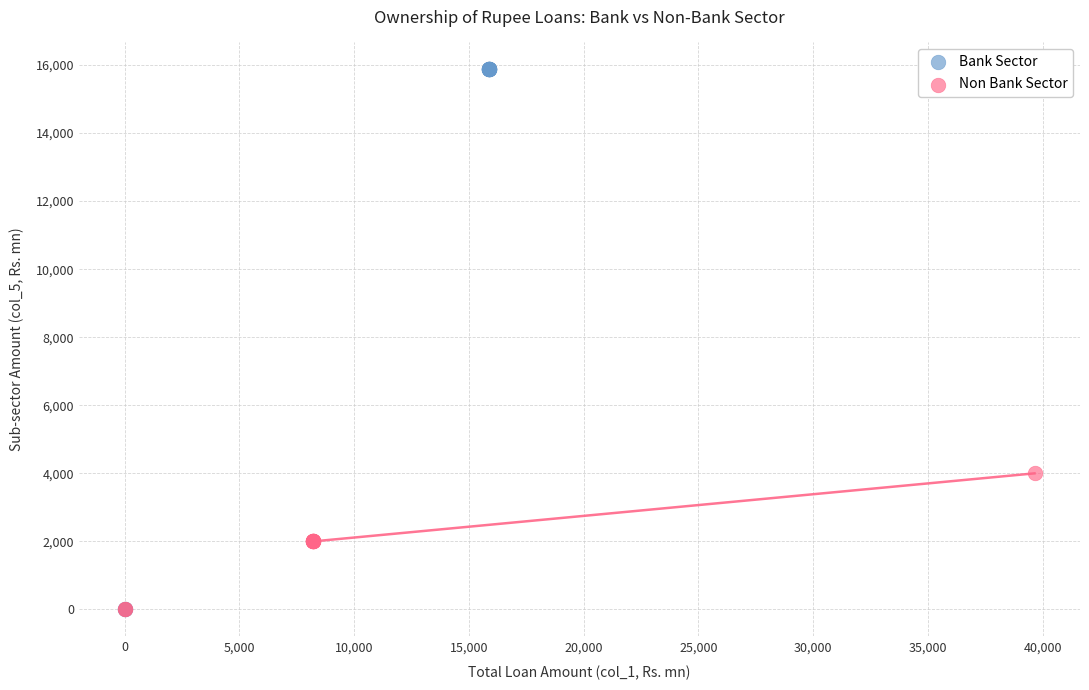

Which series has the largest Y range (max minus min)?

Bank Sector